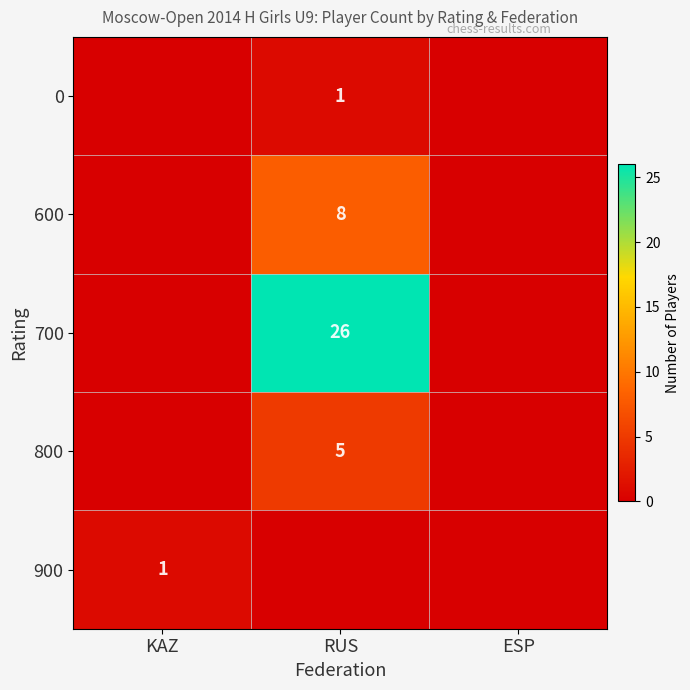

What is the greatest value displayed?

26